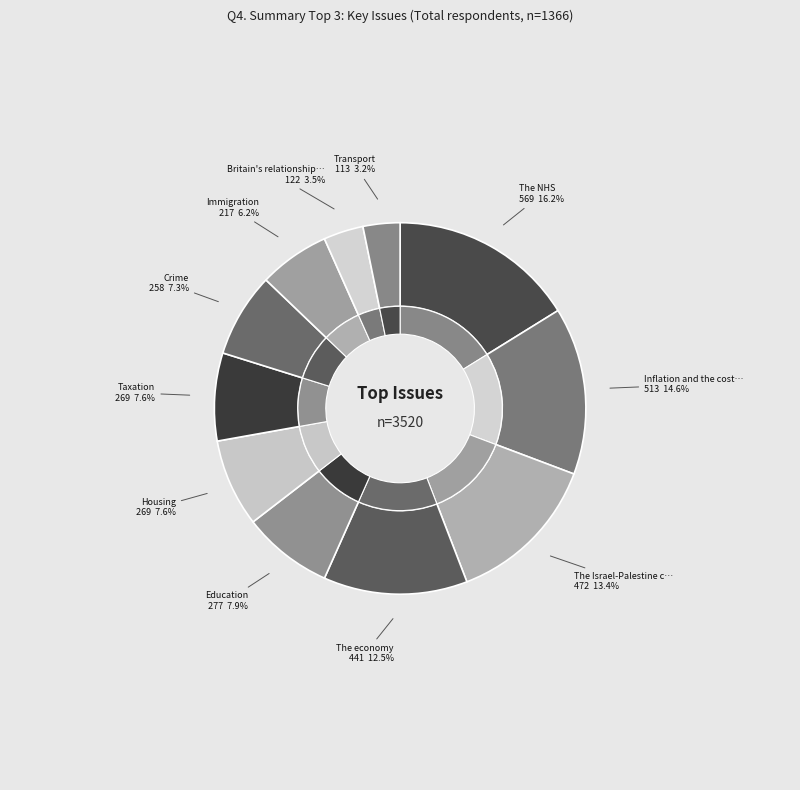

What percentage do Immigration and Inflation and the cost of living together represent?

20.7%